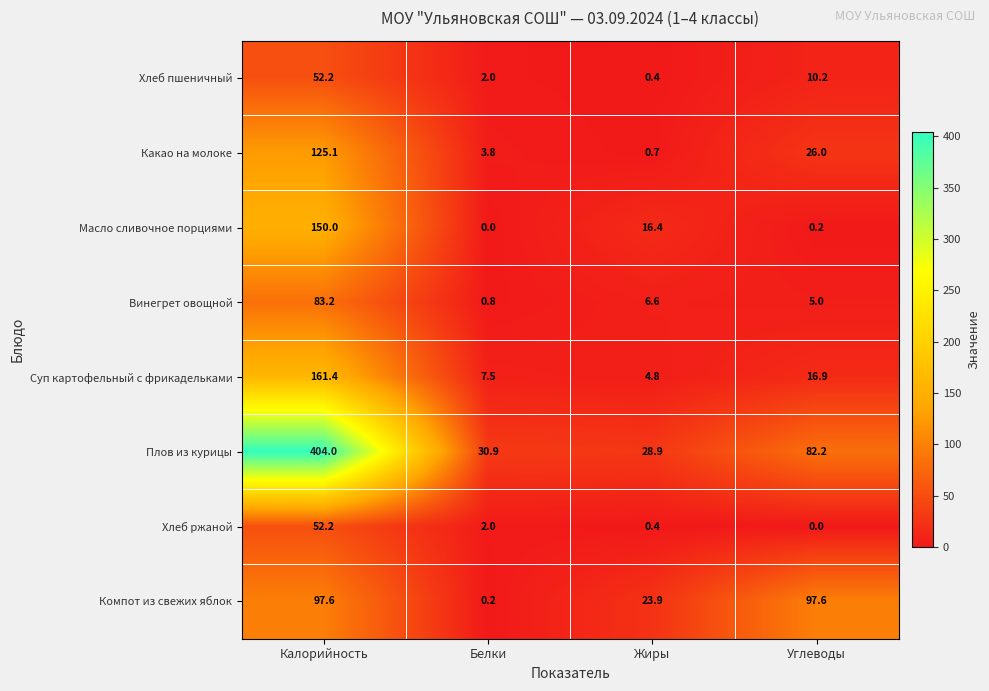

How many series are shown in this chart?

8